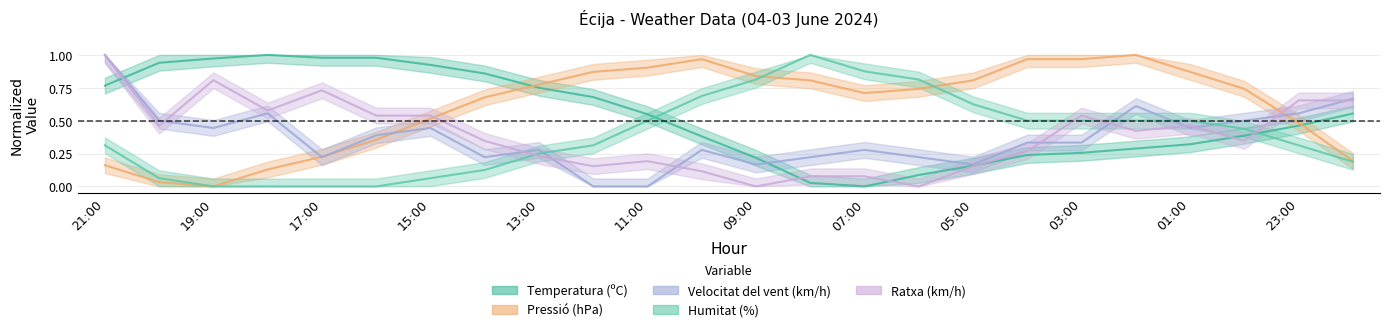

Is this an area chart (filled region under the line)?

No